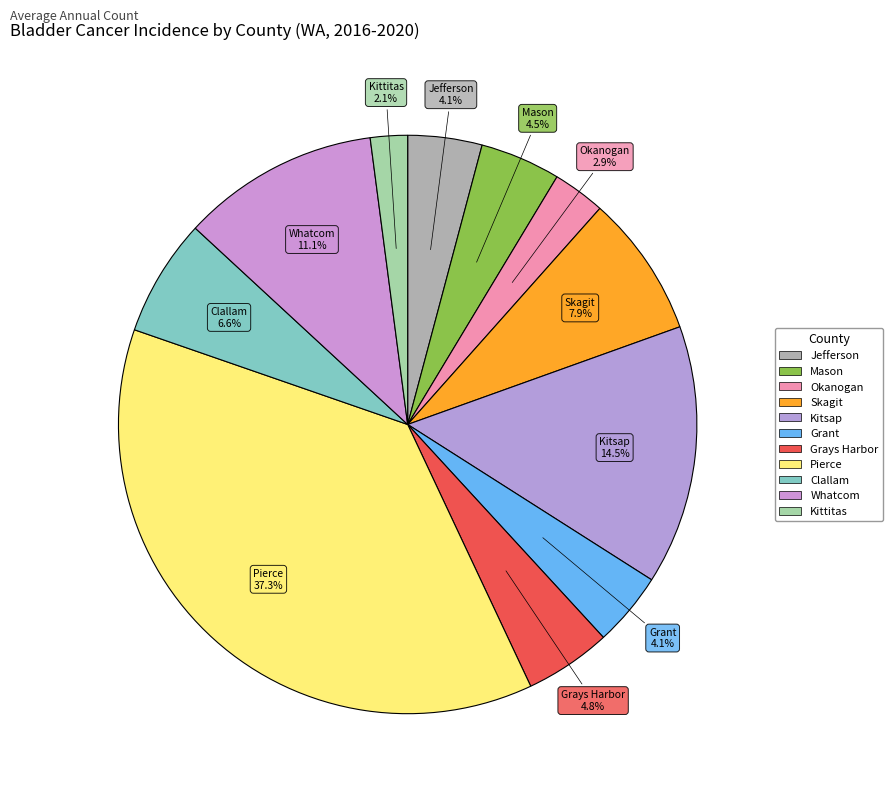

Does any single category account for the majority?

No